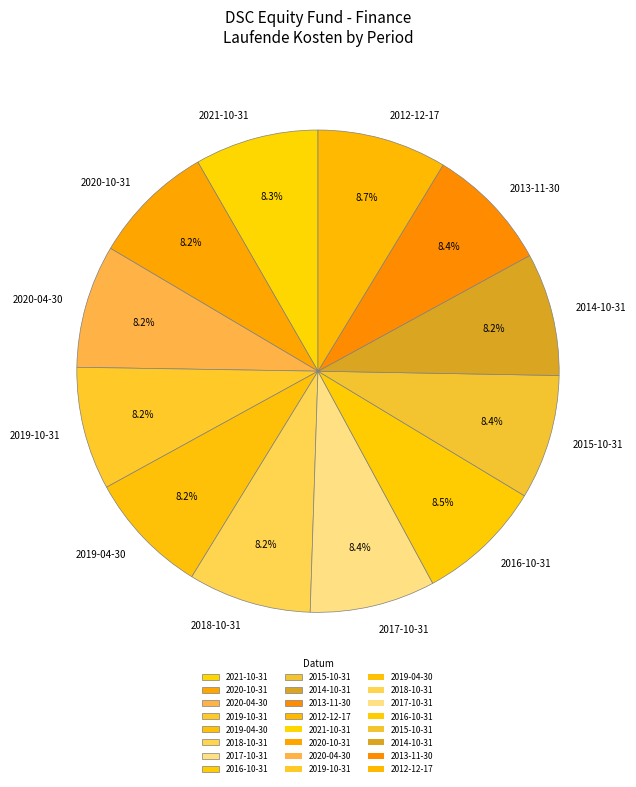

Is the sum of 2020-04-30 and 2014-10-31 greater than half?

No